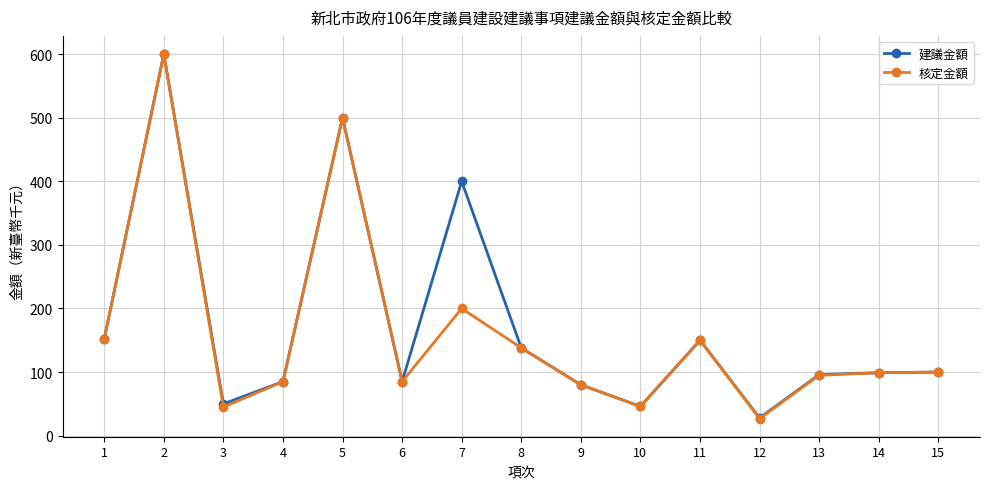

Which series changed the most between 3 and 4?

核定金額